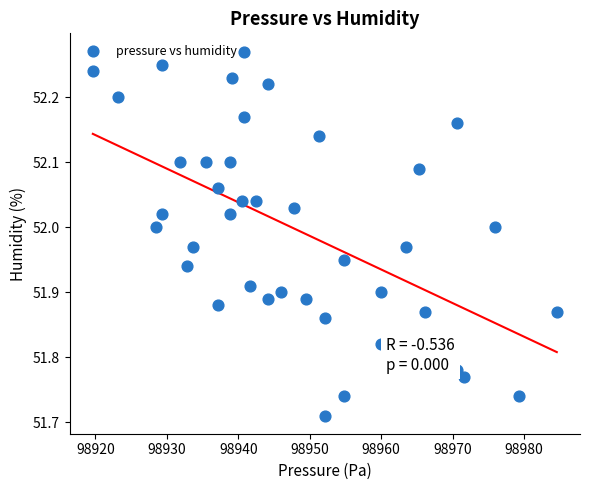

What is the range of X values (max minus min)?

64.9